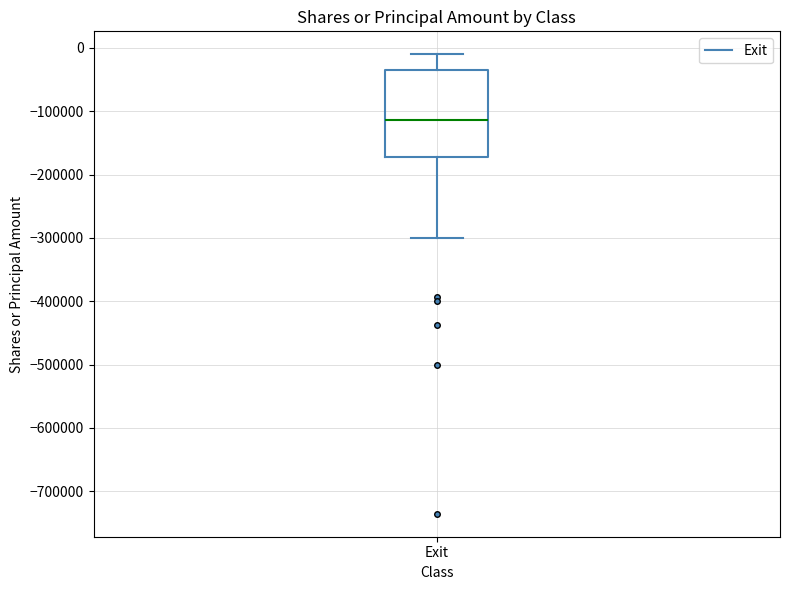

Read this box plot against the y-axis: the position of the median line, the range covered by the box, and the ends of both whiskers. The values are not printed on the chart, so give them approximately, as read against the axis.

median -110000, box -170000 to -30000, whiskers -300000 to -10000